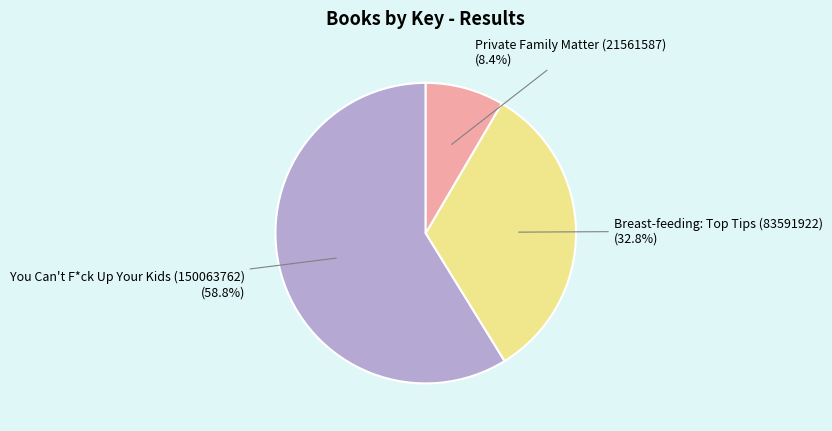

To the nearest percent, what is the combined percentage of You Can't F*ck Up Your Kids (150063762) and Private Family Matter (21561587)?

67%